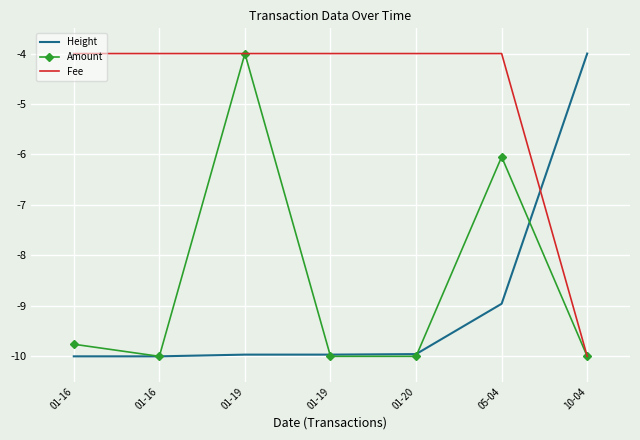

List the labels in order of Height value, smallest first.

01-16, 01-16, 01-19, 01-19, 01-20, 05-04, 10-04